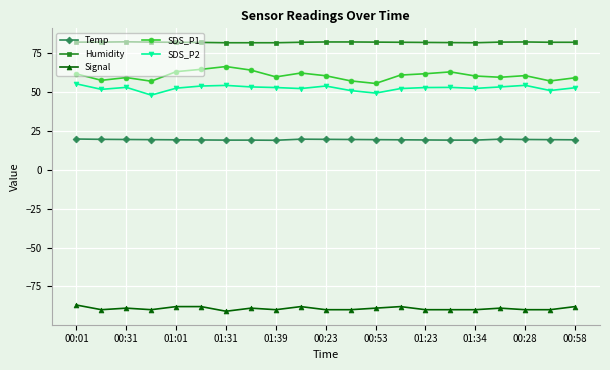

What is the value of the SDS_P1 point at the 8th from the left?

64.3